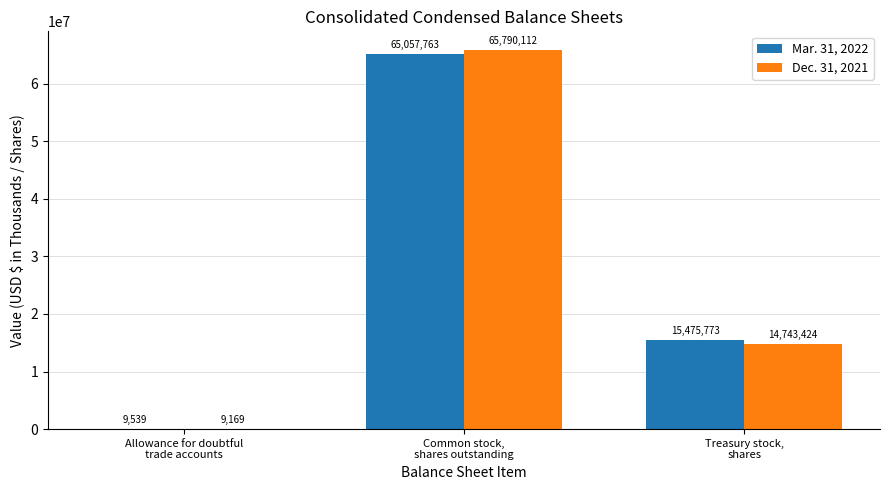

How many groups of bars are there?

3